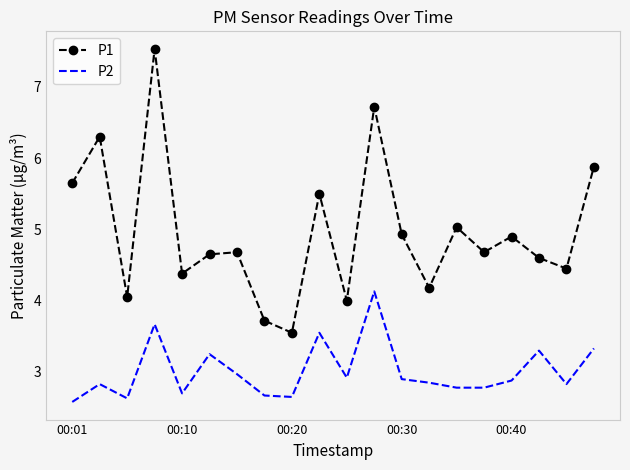

True or false: P1 and P2 cross at least once.

False